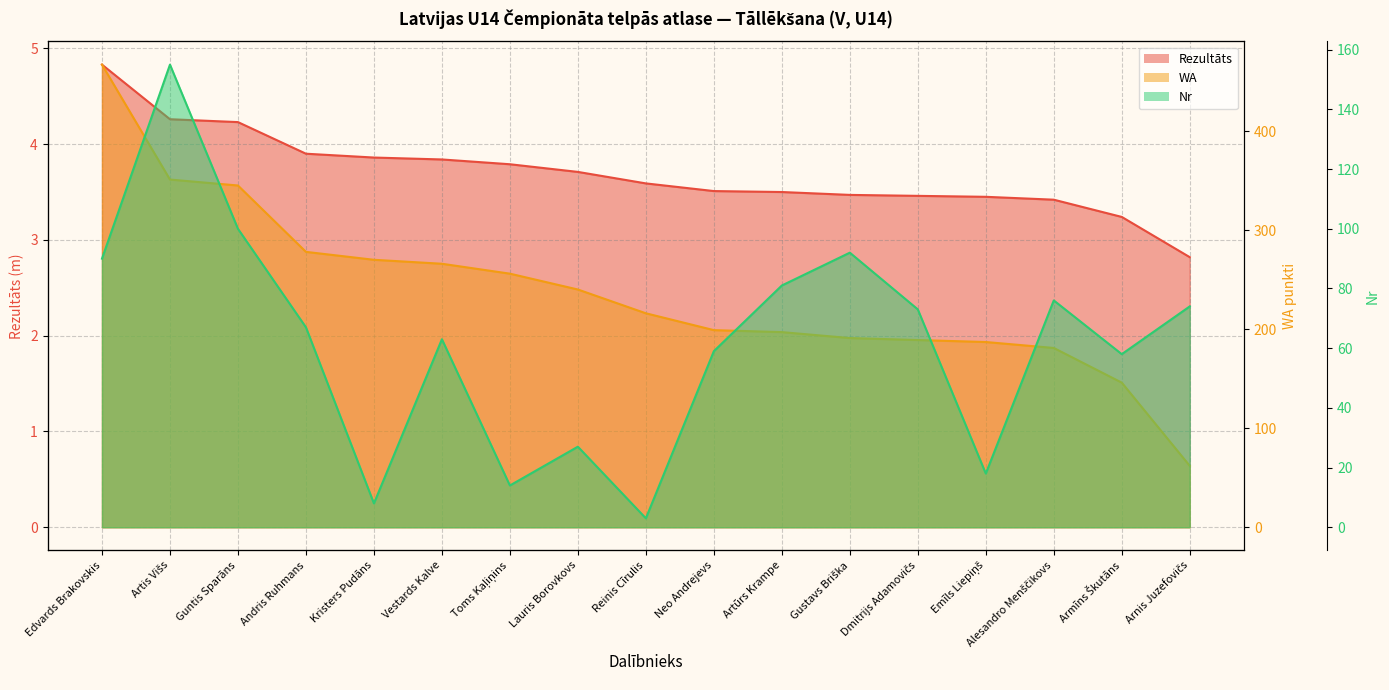

What is the approximate value of Rezultāts at Neo Andrejevs?

3.5